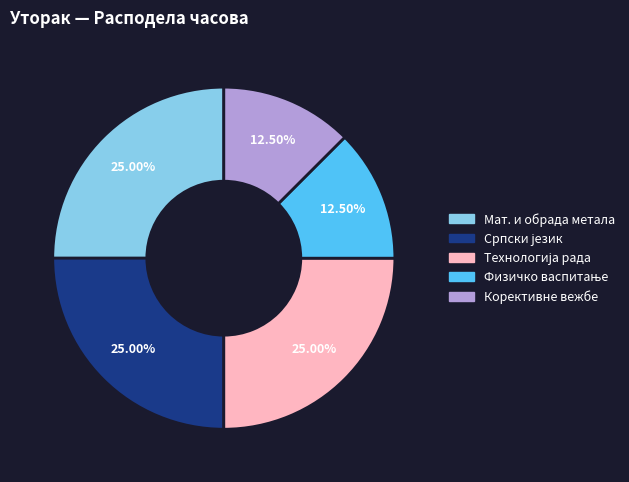

Does any single category account for the majority?

No